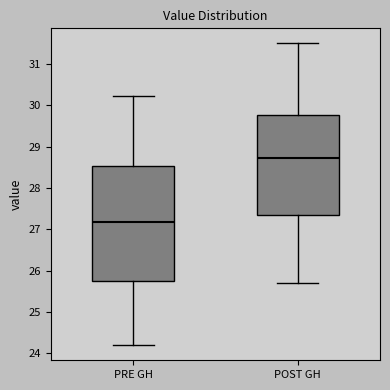

Reading left to right, read every box against the y-axis: the position of its median line, the range the box covers, and the ends of its whiskers. The values are not printed on the chart, so give them approximately, as read against the axis.

PRE GH: median 27.2, box 25.8 to 28.5, whiskers 24.2 to 30.2
POST GH: median 28.7, box 27.4 to 29.8, whiskers 25.7 to 31.5